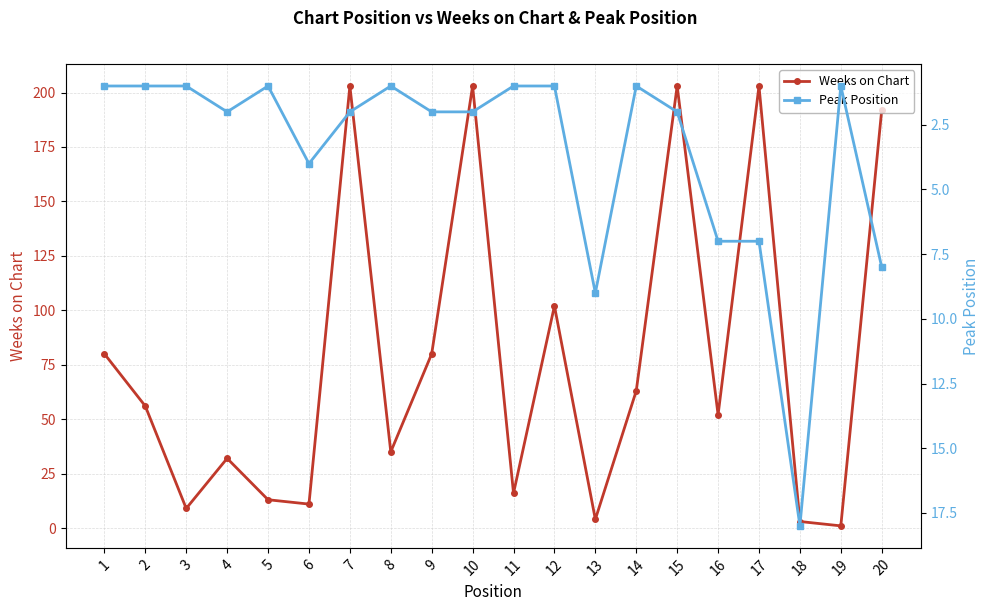

Reading left to right, transcribe all the data shown in this chart.

Weeks on Chart: 1=80	2=56	3=9	4=32	5=13	6=11	7=203	8=35	9=80	10=203	11=16	12=102	13=4	14=63	15=203	16=52	17=203	18=3	19=1	20=192
Peak Position: 1=1	2=1	3=1	4=2	5=1	6=4	7=2	8=1	9=2	10=2	11=1	12=1	13=9	14=1	15=2	16=7	17=7	18=18	19=1	20=8